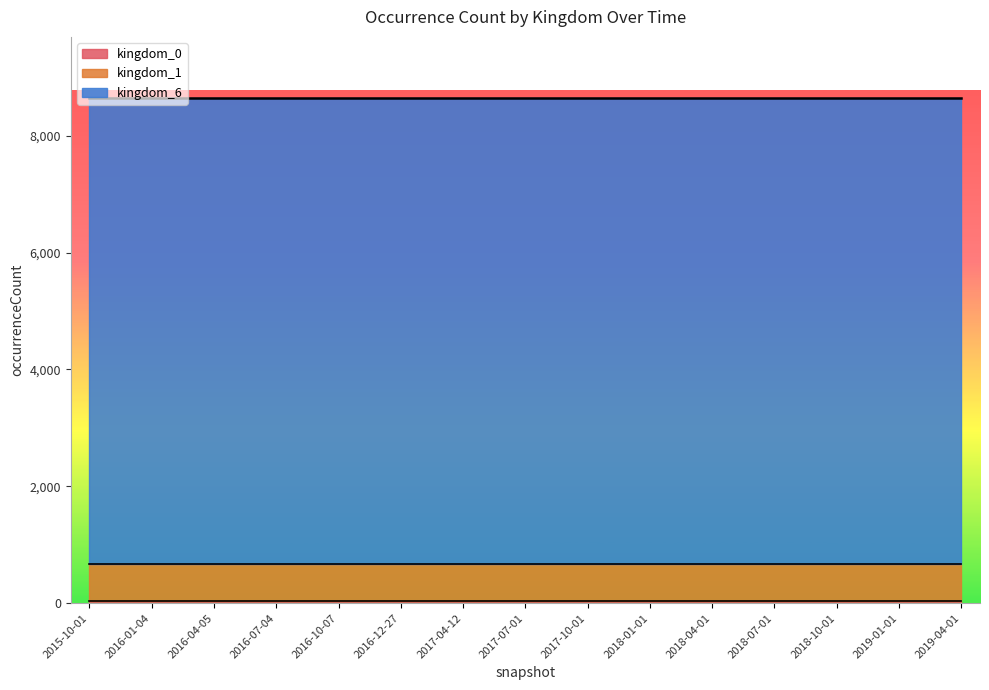

True or false: kingdom_1 has more than 0 points higher than both neighbors.

False